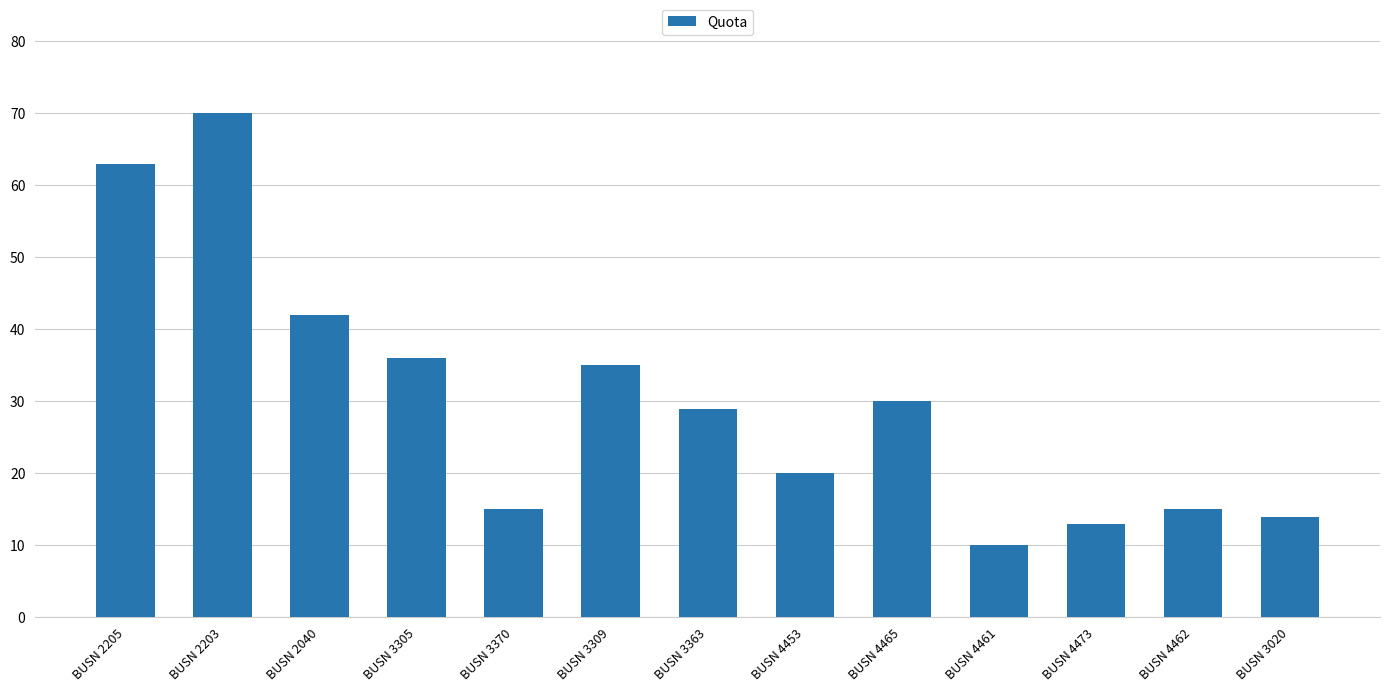

What is the value of the 2nd bar from the left?

70